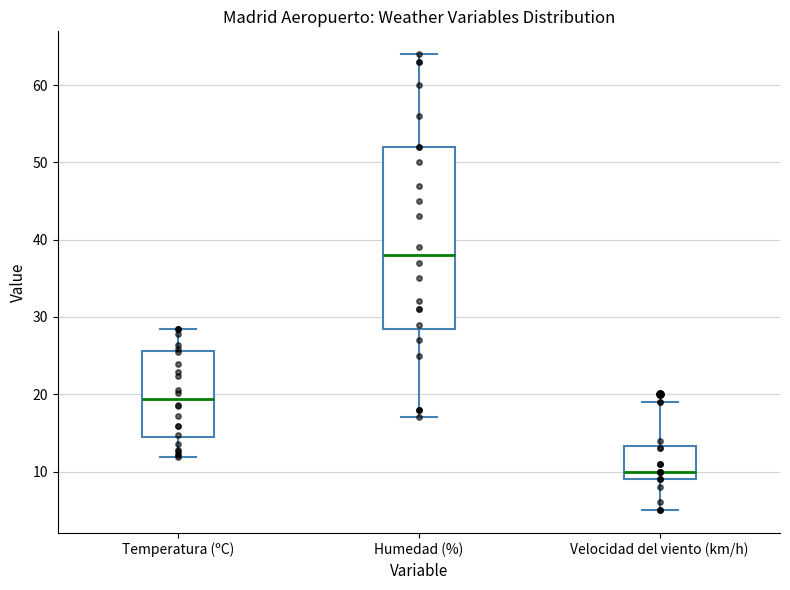

Where does the median line of the box for Humedad (%) sit on the y-axis? The values are not printed on the chart, so give them approximately, as read against the axis.

38